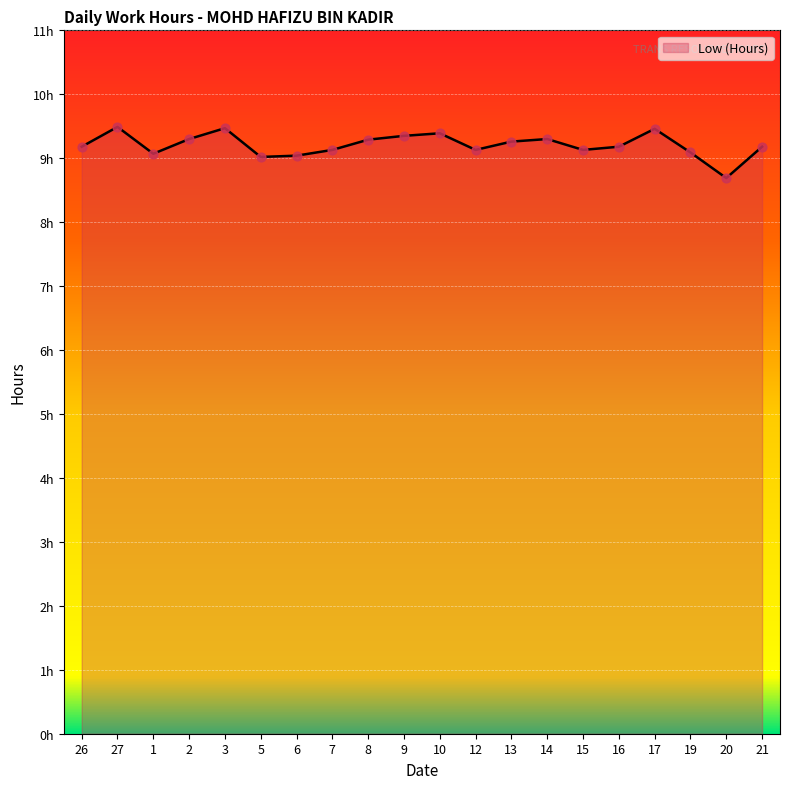

What is the change in value from 17 to 21?

-0.3